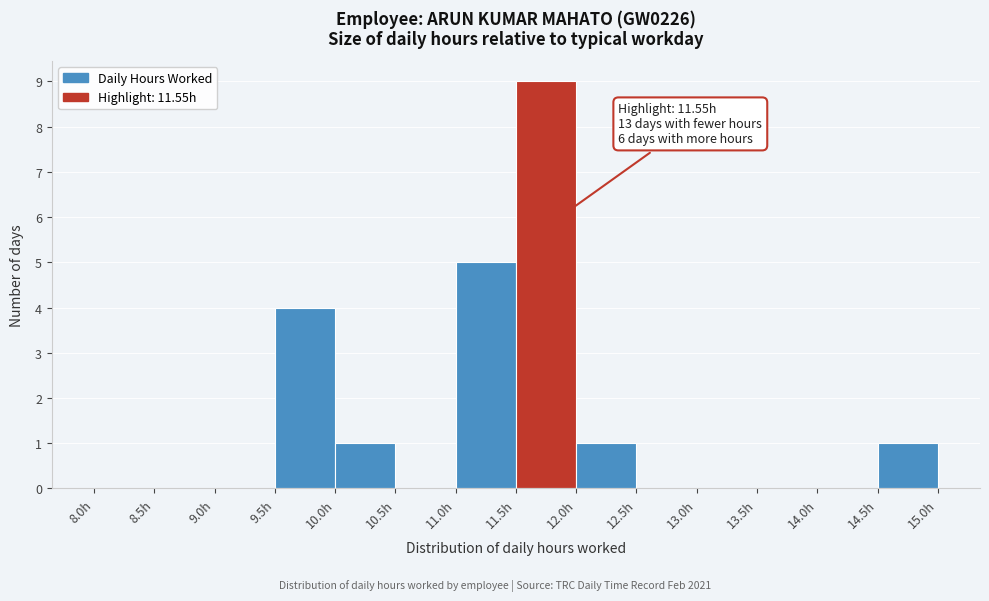

Over which range of the x-axis is the bar tallest?

11.5 to 12.0